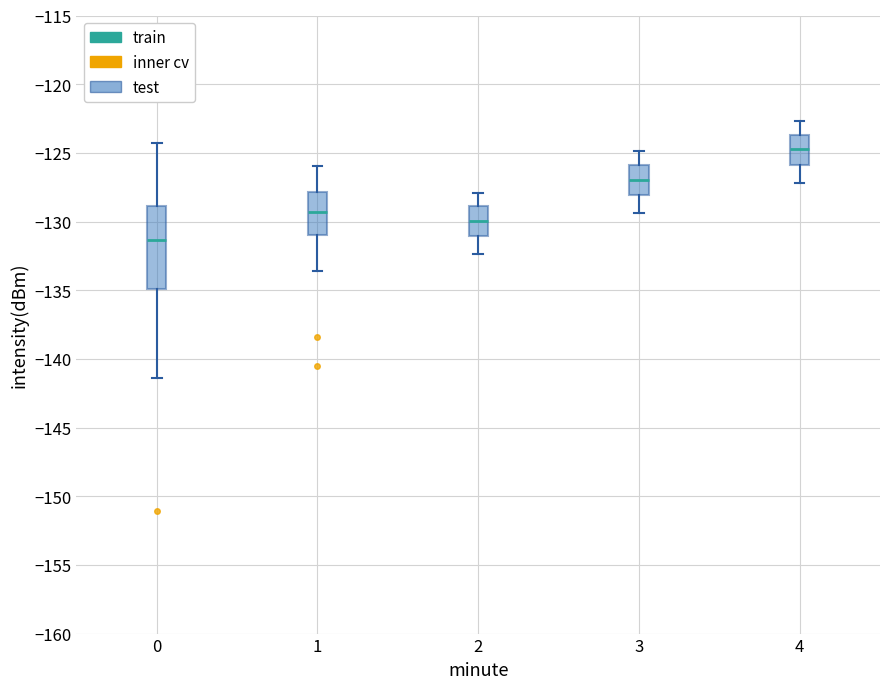

Reading left to right, read every box against the y-axis: the position of its median line, the range the box covers, and the ends of its whiskers. The values are not printed on the chart, so give them approximately, as read against the axis.

0: median -131.5, box -135.0 to -129.0, whiskers -141.5 to -124.5
1: median -129.5, box -131.0 to -128.0, whiskers -133.5 to -126.0
2: median -130.0, box -131.0 to -129.0, whiskers -132.5 to -128.0
3: median -127.0, box -128.0 to -126.0, whiskers -129.5 to -125.0
4: median -124.5, box -126.0 to -123.5, whiskers -127.0 to -122.5